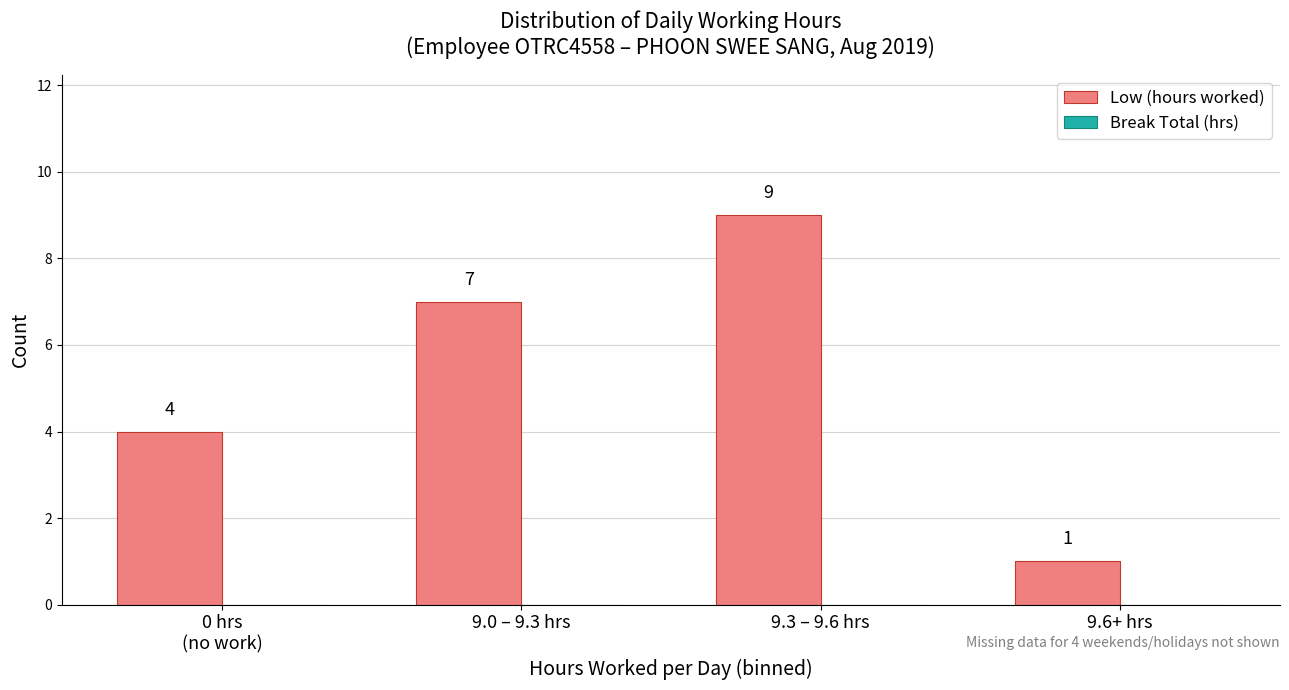

Count the values in the range 4 to 9.

3